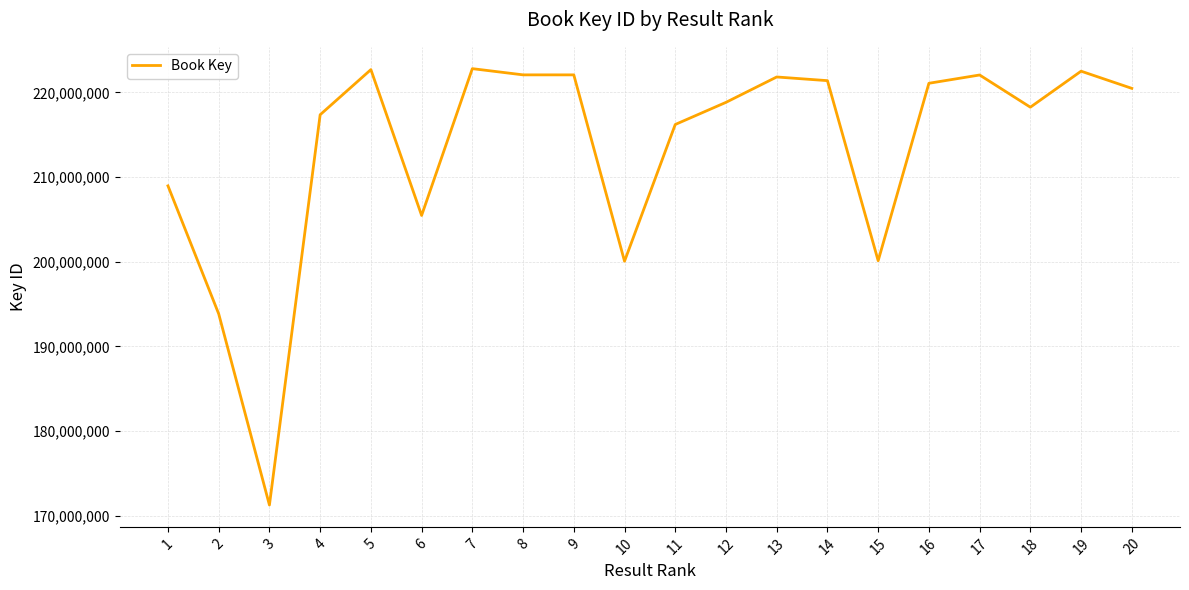

The value at 20 is 363627266. True or false?

False